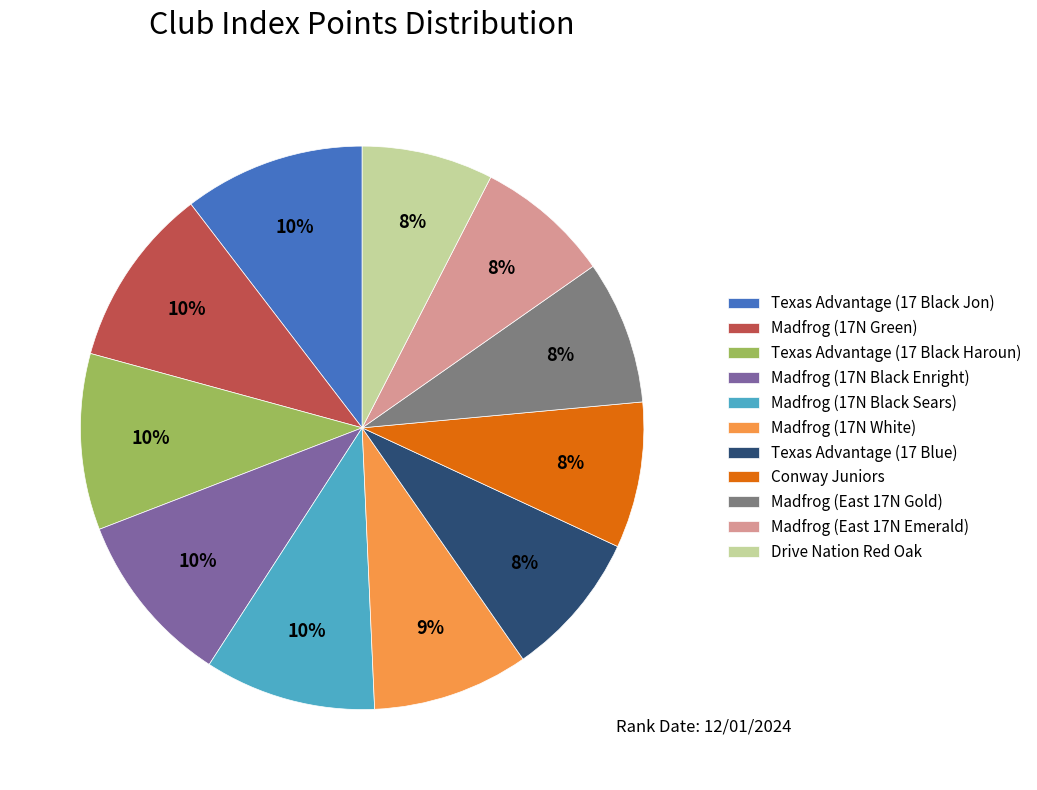

How many segments does this pie chart have?

11